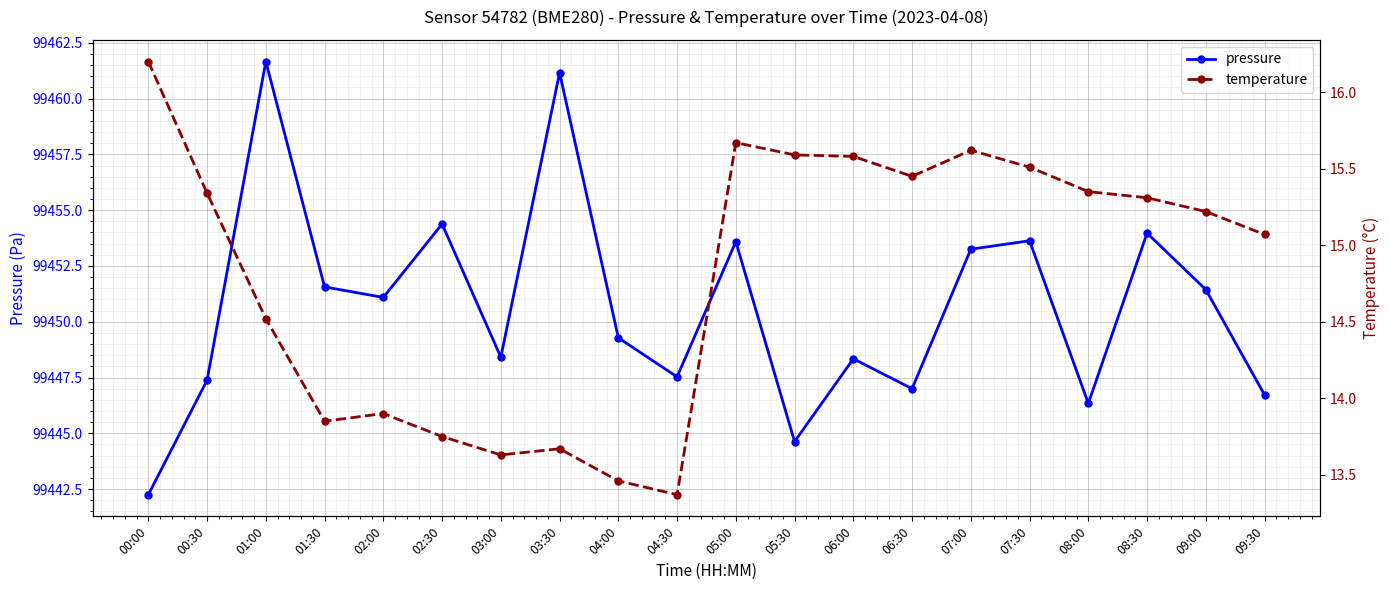

List the series in order of their peak value, highest first.

pressure, temperature